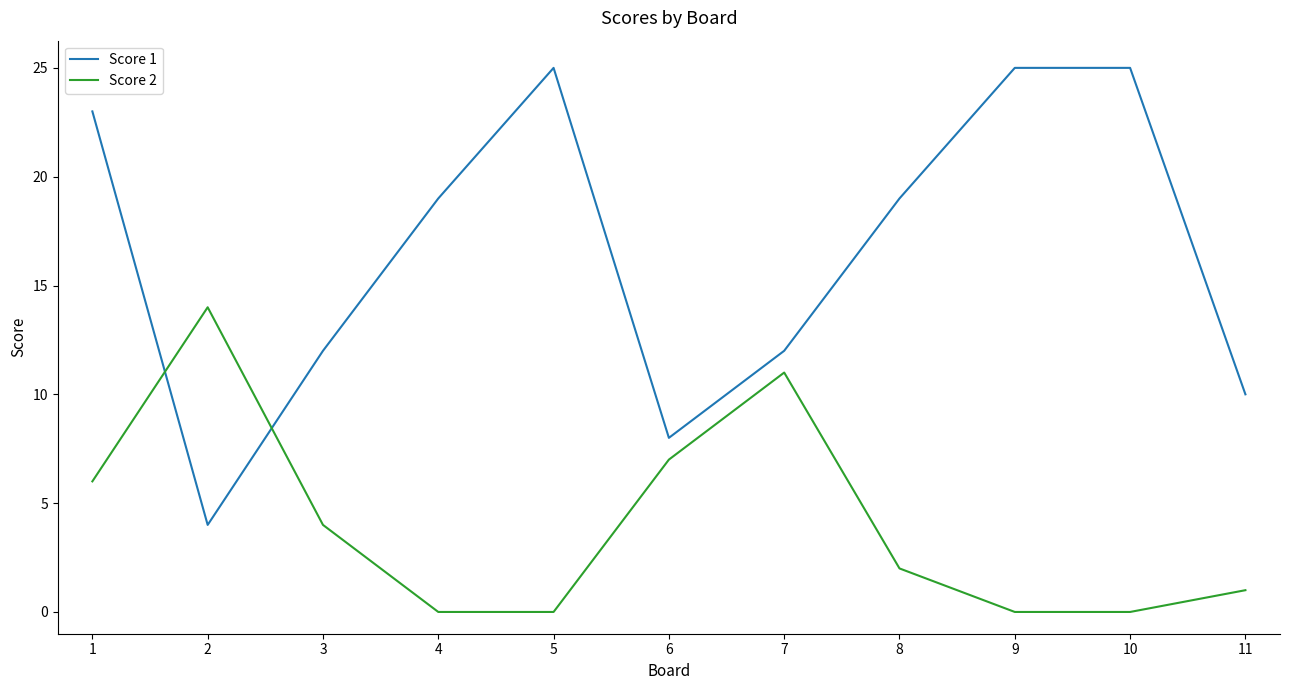

True or false: Score 2 and Score 1 cross at least once.

True